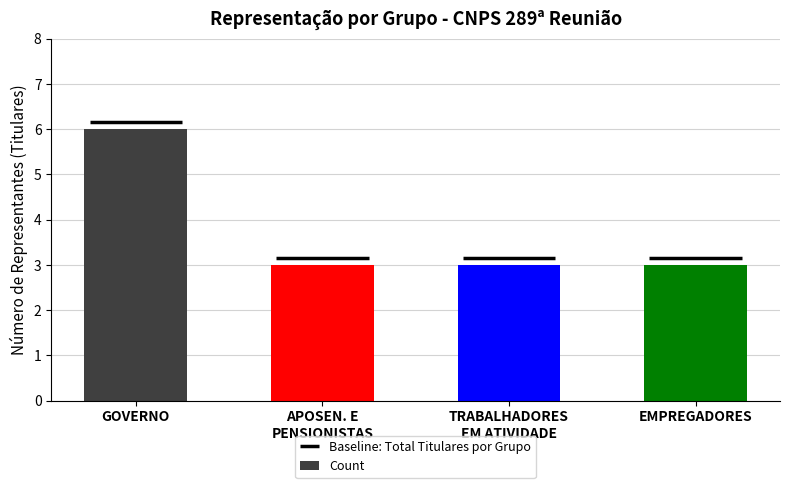

What is the difference between the maximum and second lowest values?

3